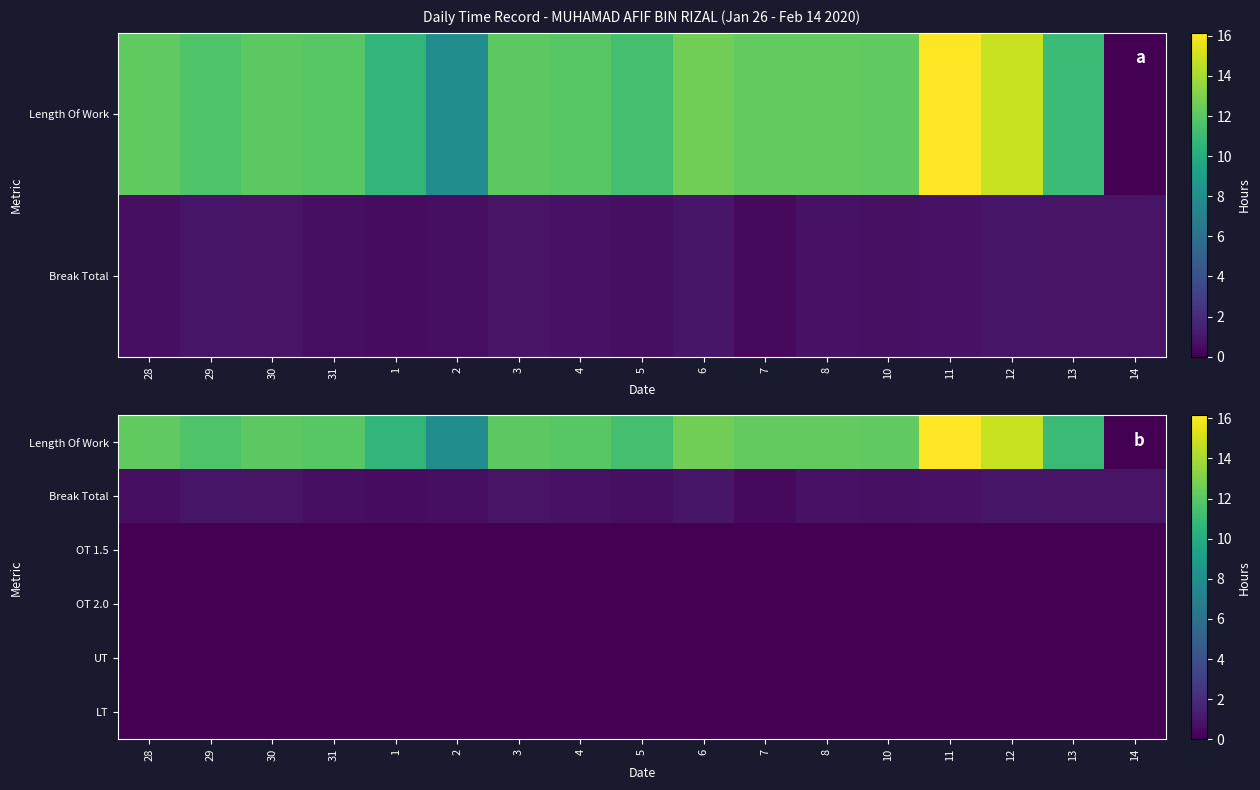

At which category does the chart reach its minimum across all series?

14